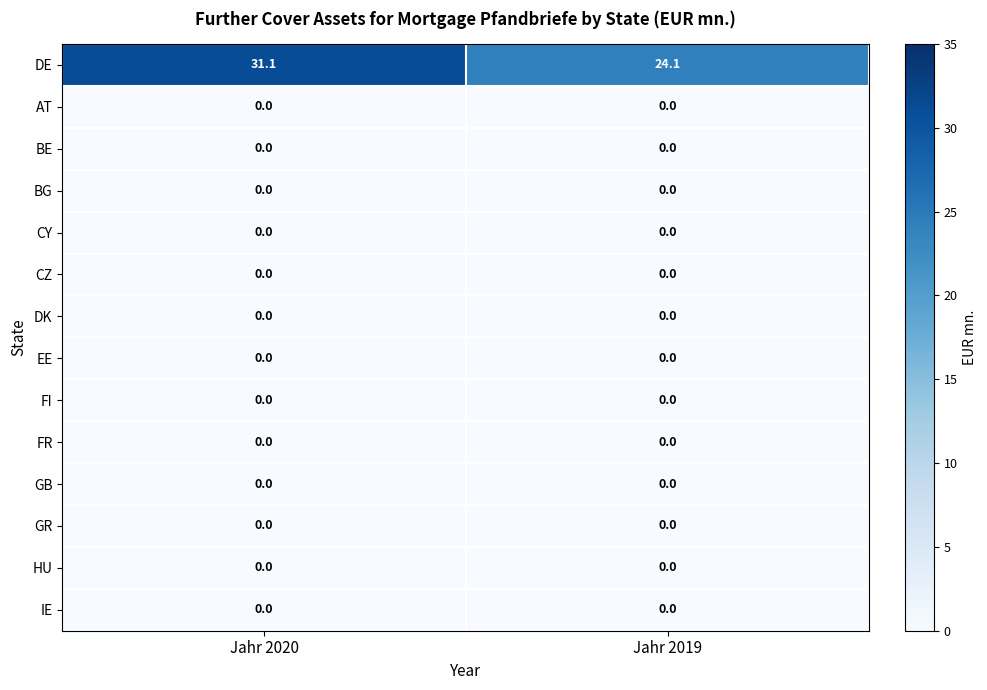

What is the difference between the highest and lowest values at Jahr 2020?

31.1